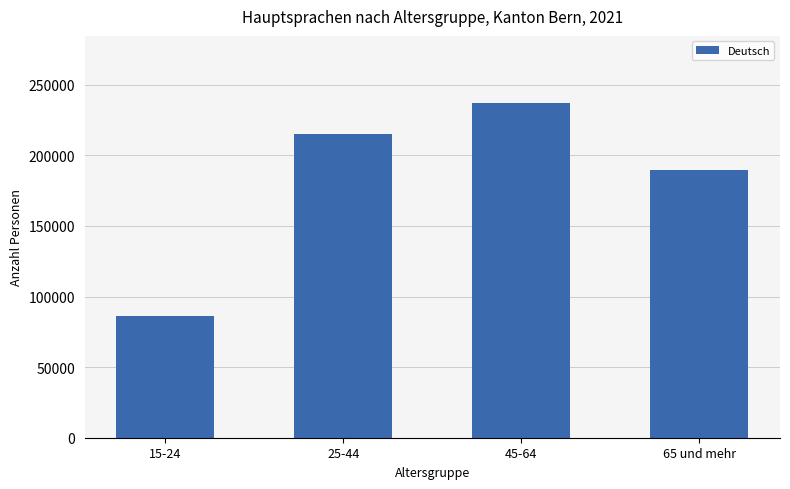

Reading right to left, extract all data points from this chart.

189900	237135	215301	85866